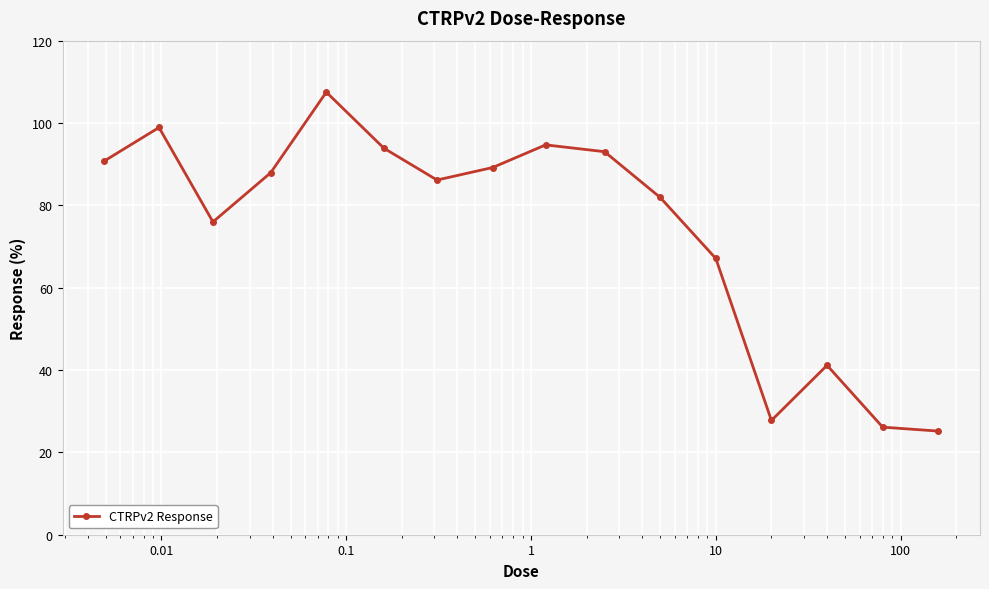

How many points are higher than both their immediate neighbors (excluding endpoints)?

4